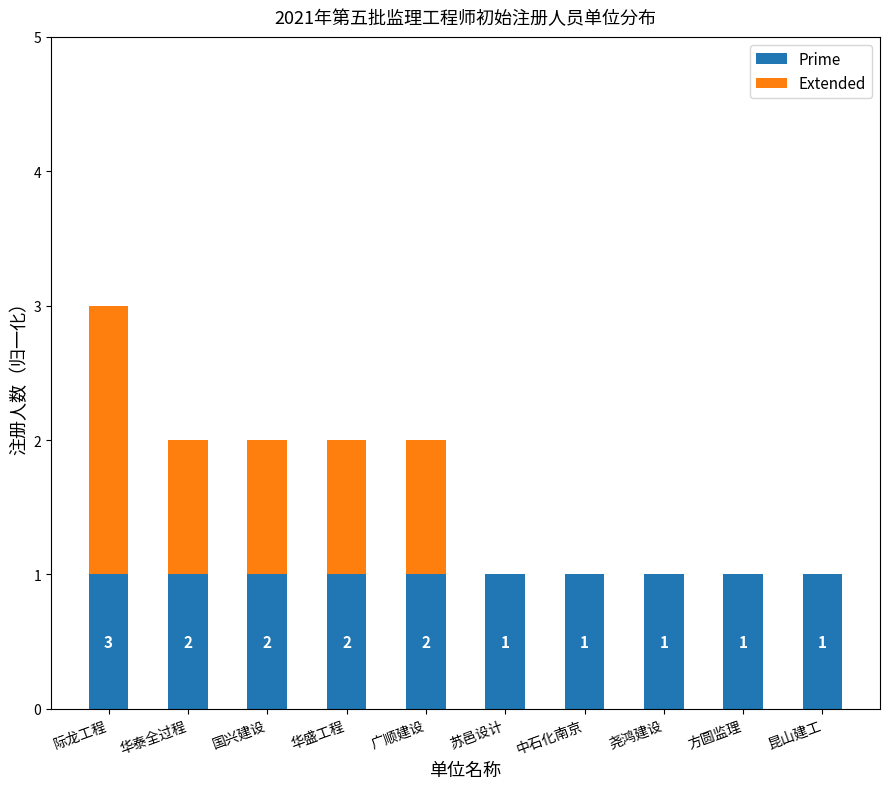

What is the maximum value for Extended?

2